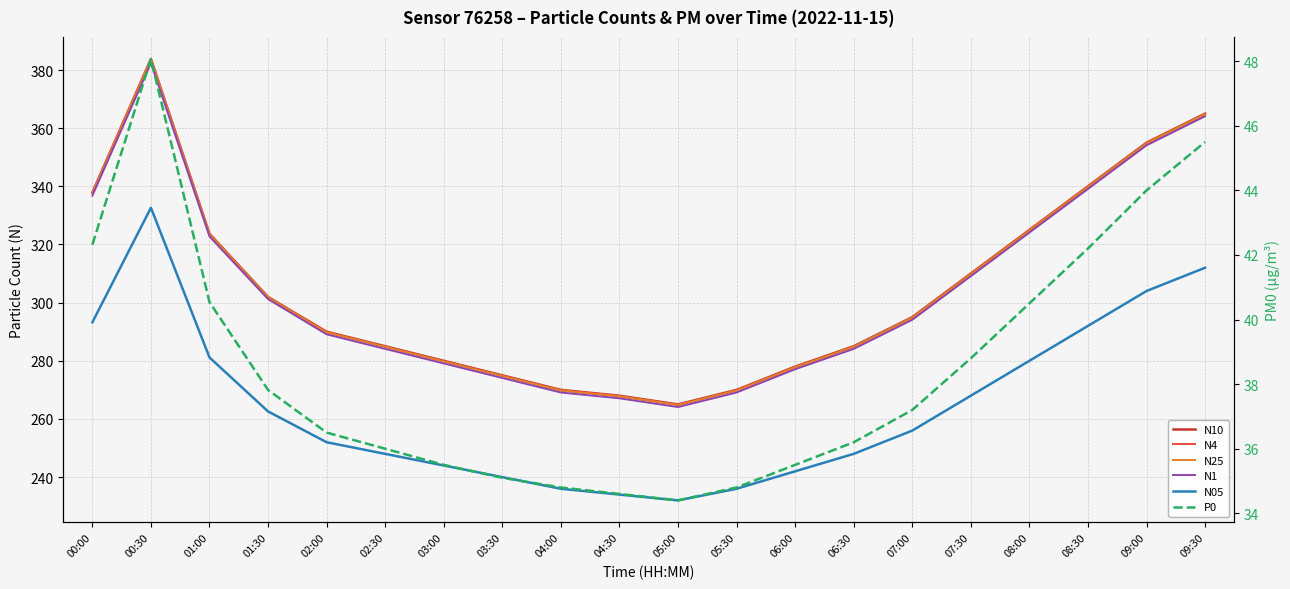

Read the N1 value at 06:30.

284.1